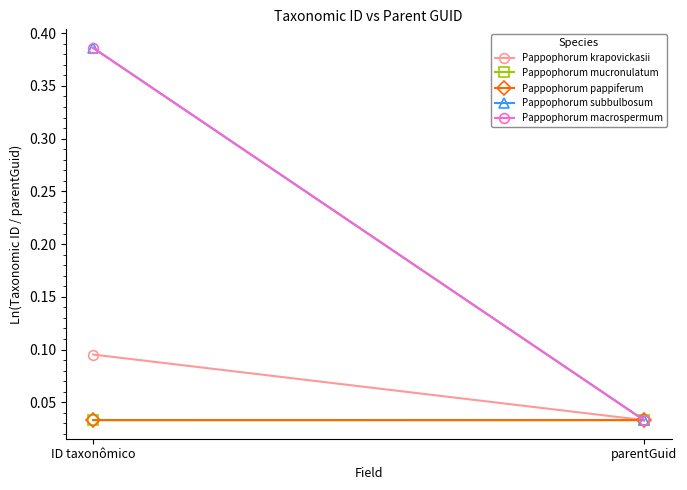

Which has a higher value, parentGuid or ID taxonômico?

ID taxonômico